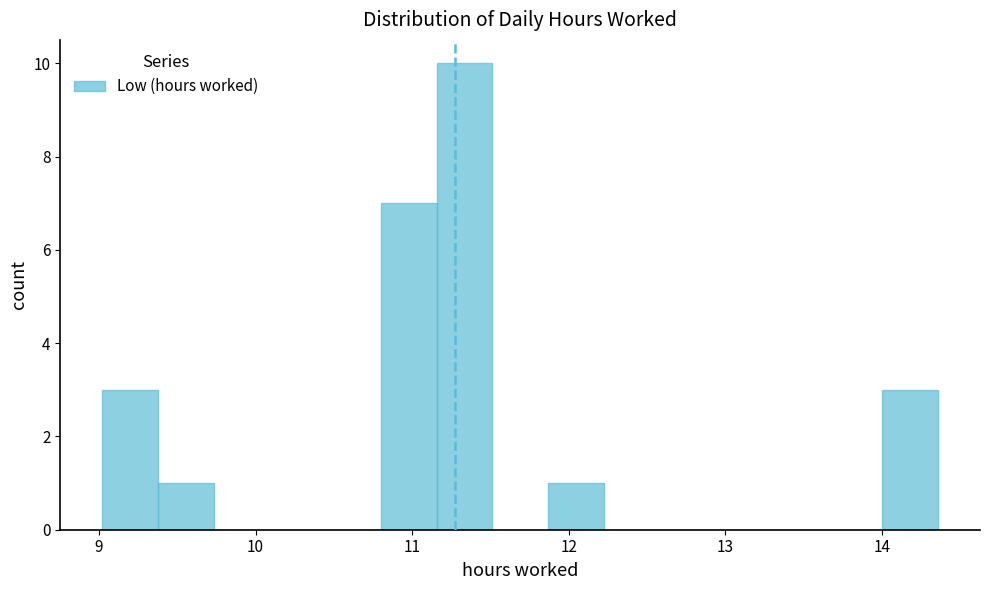

Around what value on the x-axis is the tallest bar? Give the approximate position of its centre, as read against the axis.

11.3